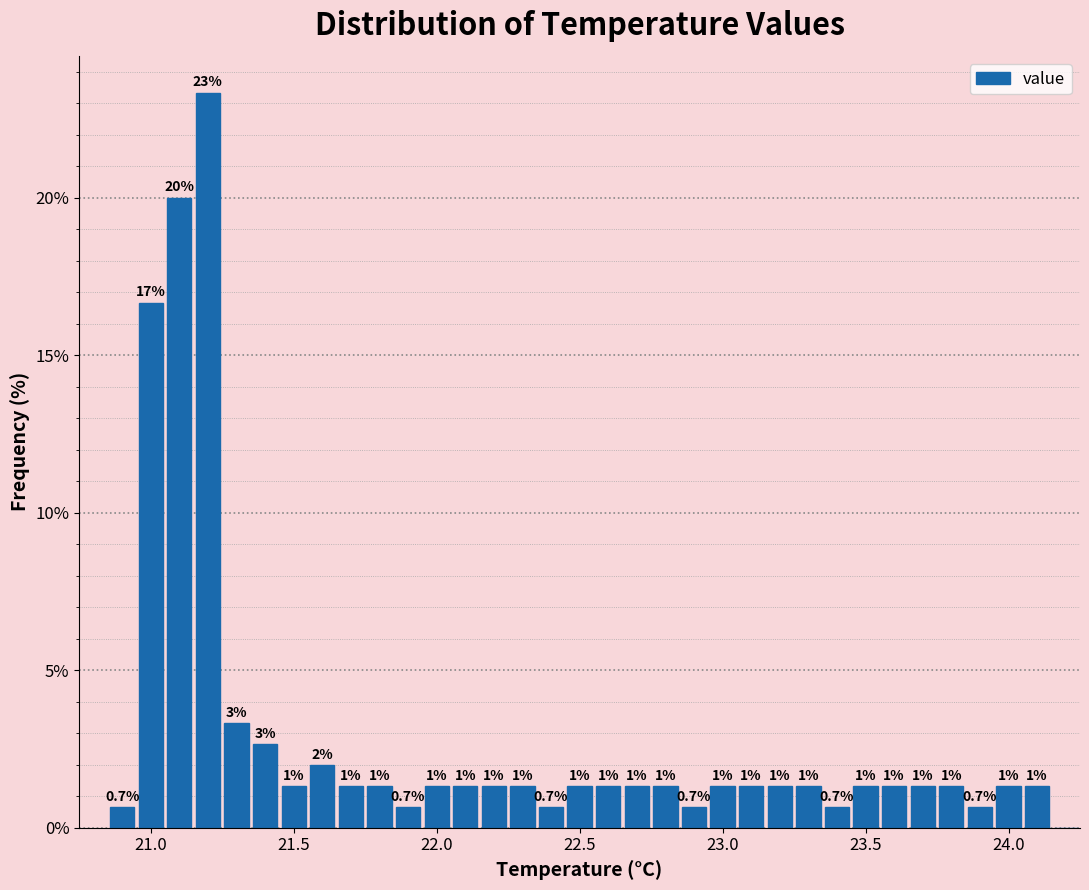

Around what value on the x-axis is the tallest bar? Give the approximate position of its centre, as read against the axis.

21.20